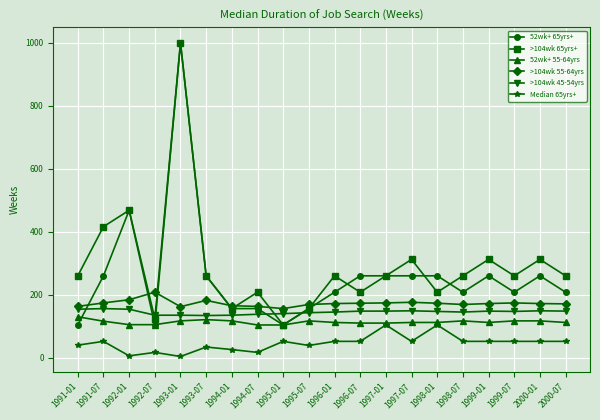

True or false: Median 65yrs+ and >104wk 65yrs+ intersect in this chart.

False